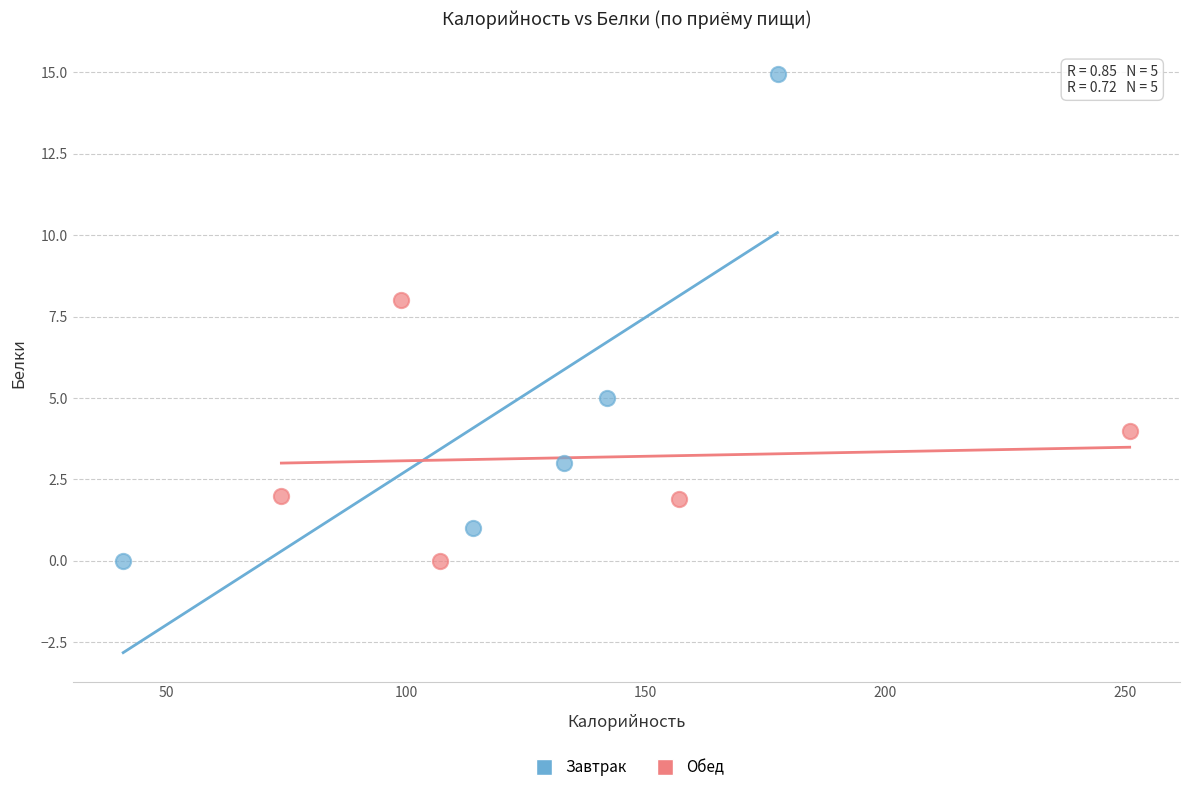

Which series contains the highest Y value?

Завтрак